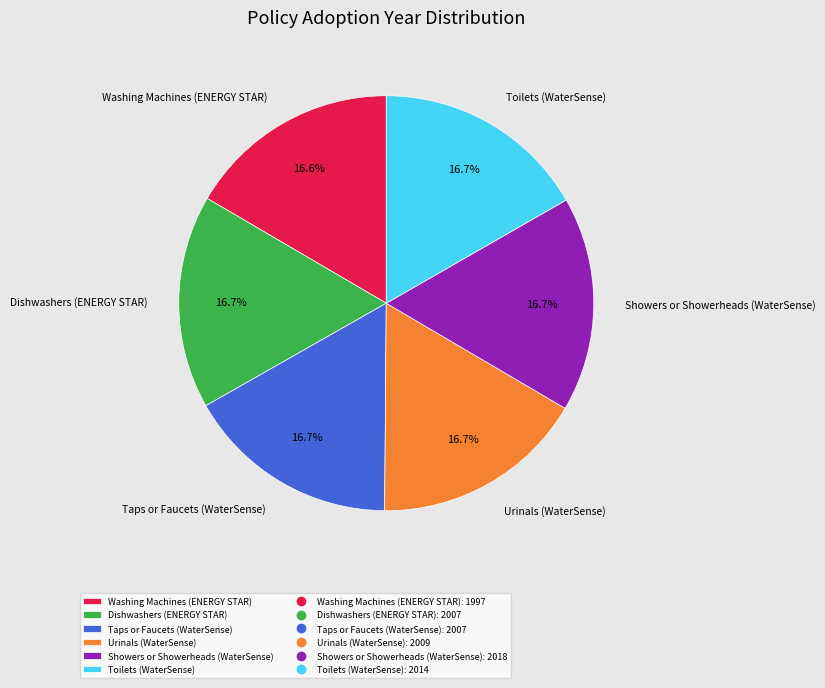

To the nearest percent, what is the average slice percentage?

17%